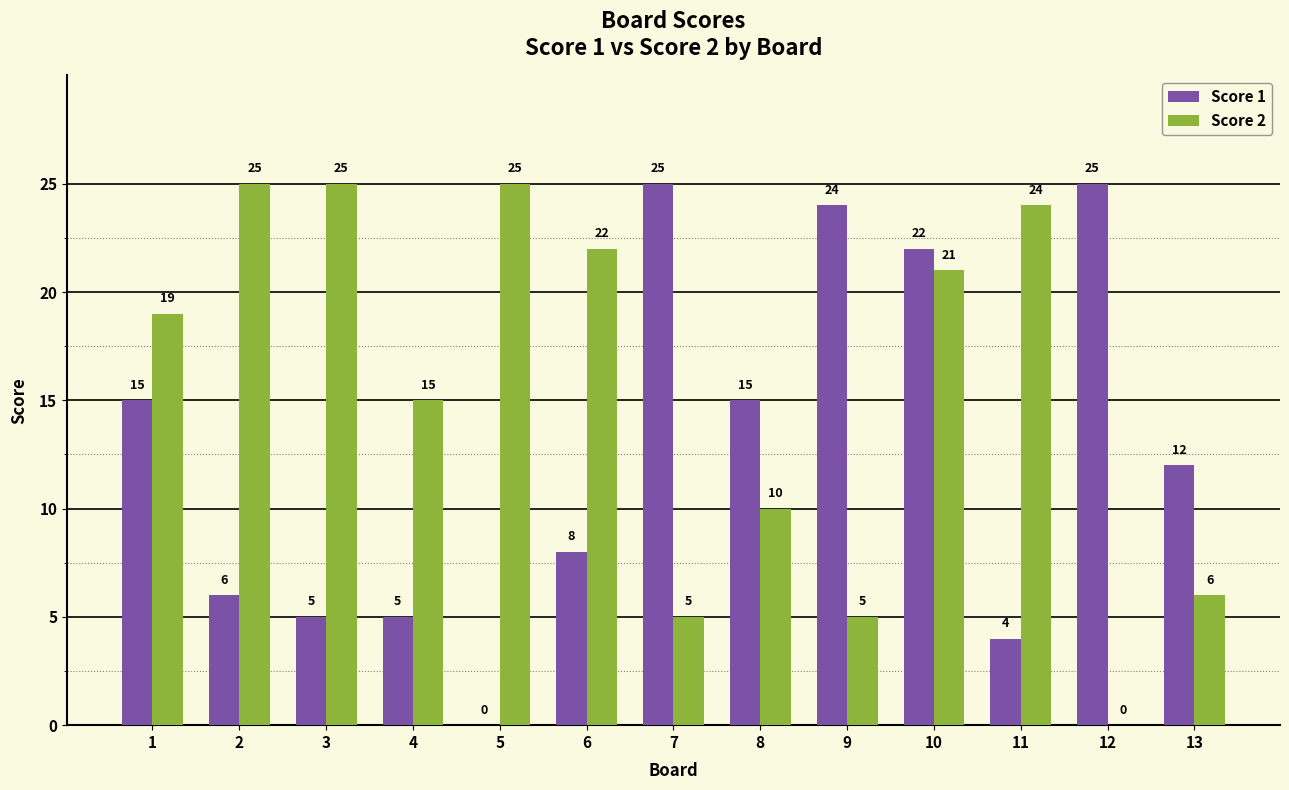

What is the spread (max minus min) of values at 2?

19